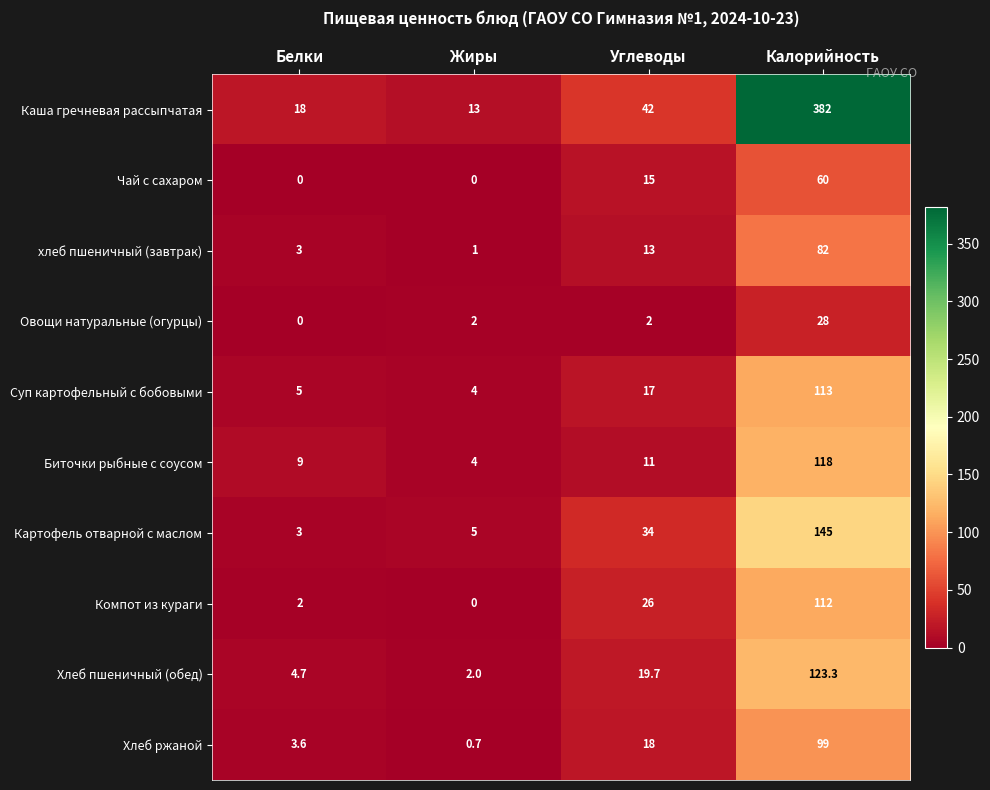

Which series has the largest range (max minus min)?

Каша гречневая рассыпчатая